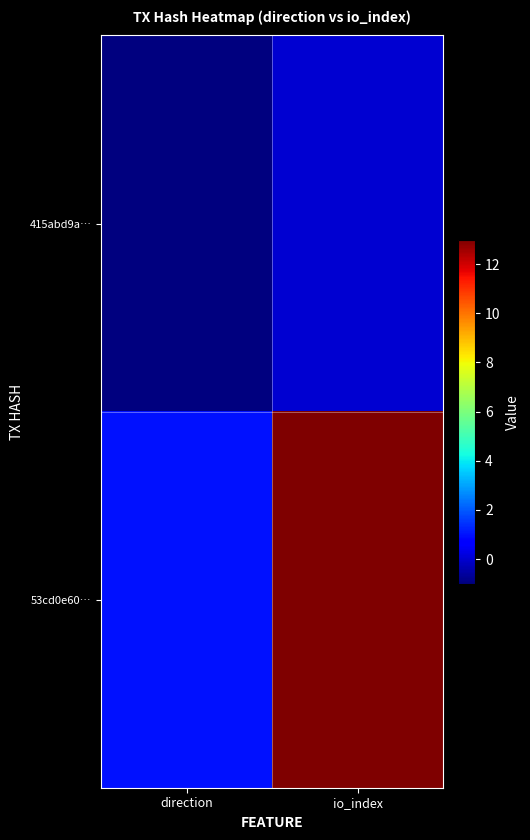

Which series has the largest total across all categories?

53cd0e60…